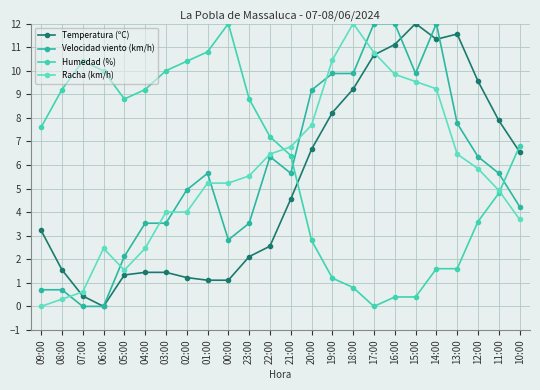

At which category does Velocidad viento (km/h) reach its first local peak?

01:00